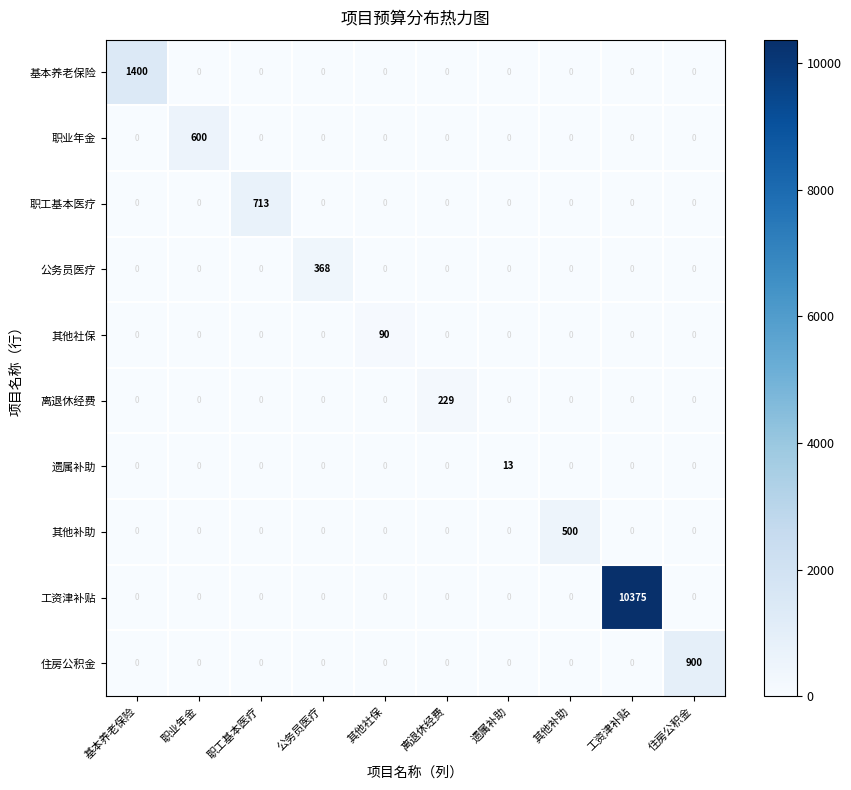

Rank the series by their maximum value, from lowest to highest.

遗属补助, 其他社保, 离退休经费, 公务员医疗, 其他补助, 职业年金, 职工基本医疗, 住房公积金, 基本养老保险, 工资津补贴